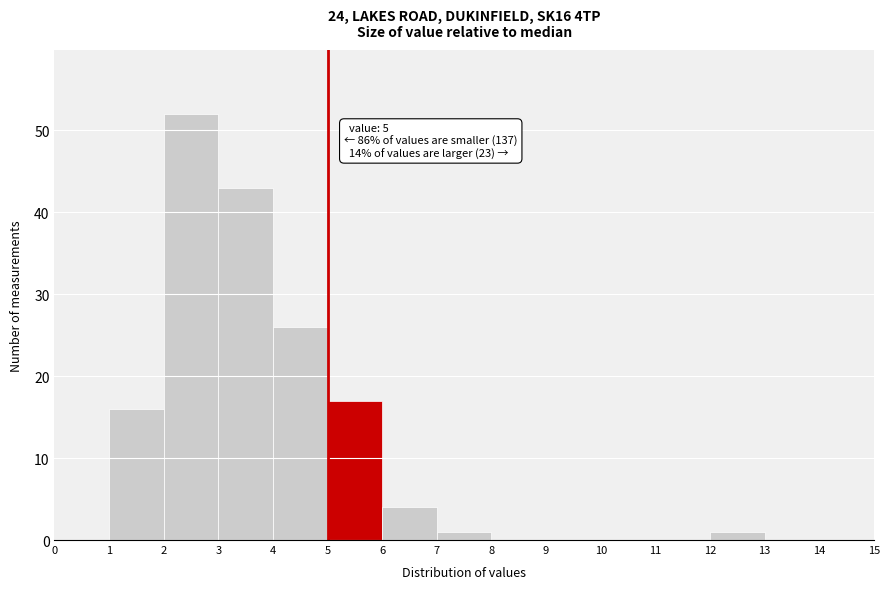

Which range on the x-axis has the tallest bar?

2 to 3